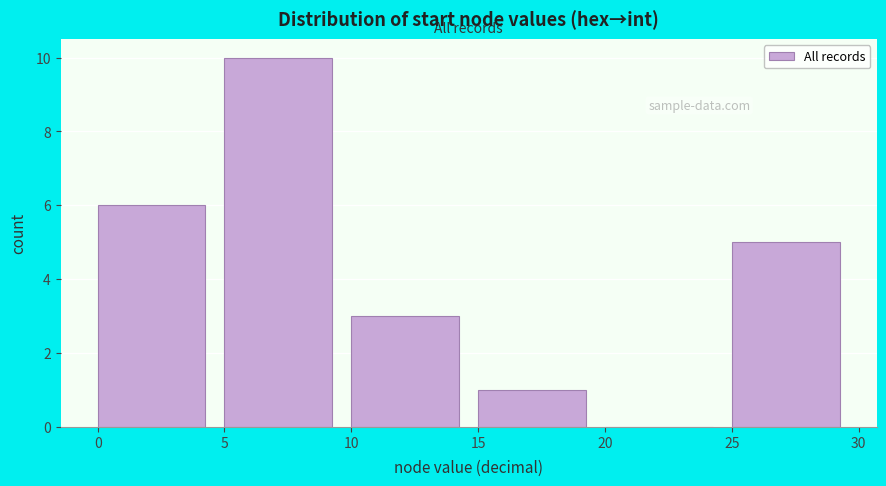

How tall is the bar that spans 15 to 20 on the x-axis? The values are not printed on the chart, so give them approximately, as read against the axis.

1